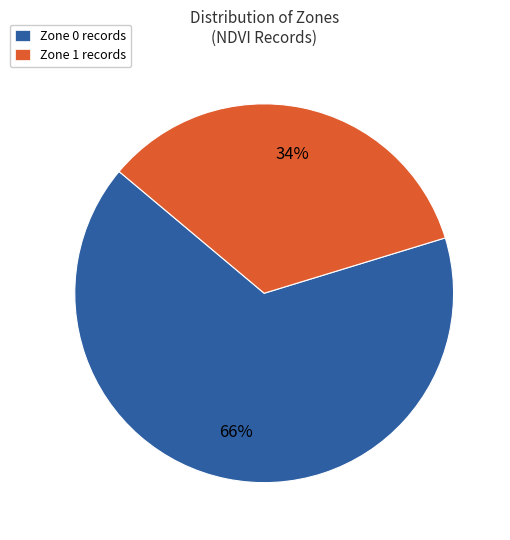

Do Zone 0 records and Zone 1 records together represent more than half of the pie?

Yes